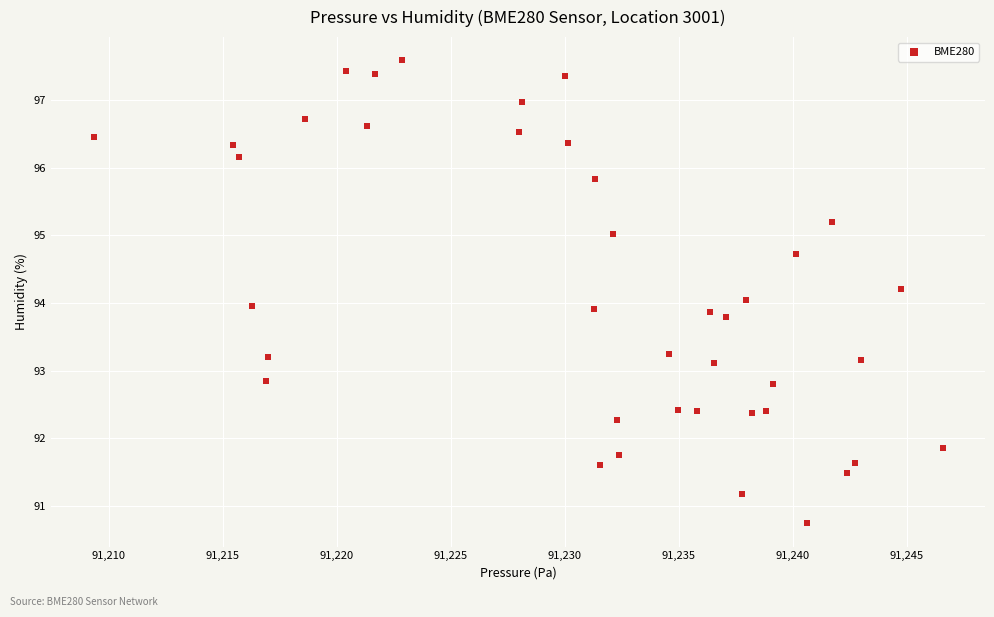

How many points are shown in the scatter plot?

40